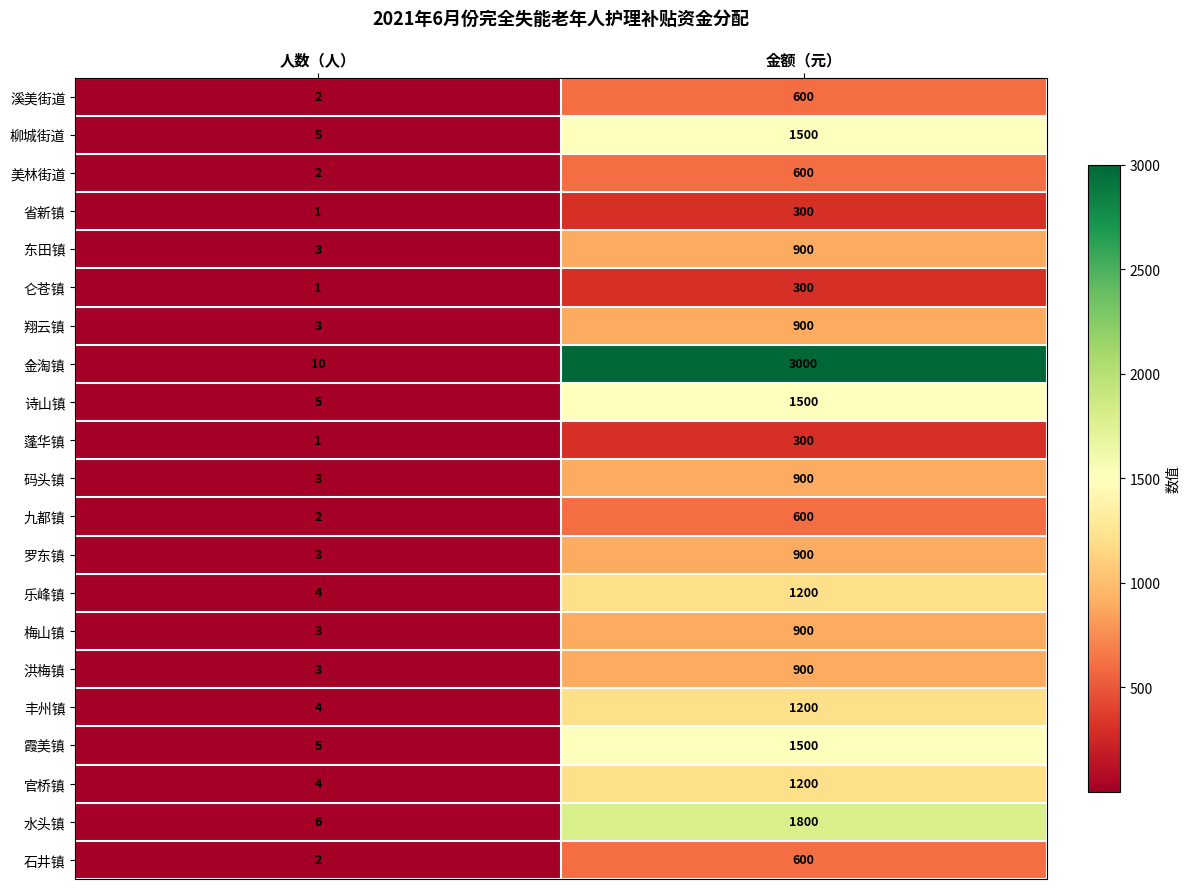

What is the minimum value shown in the chart?

1